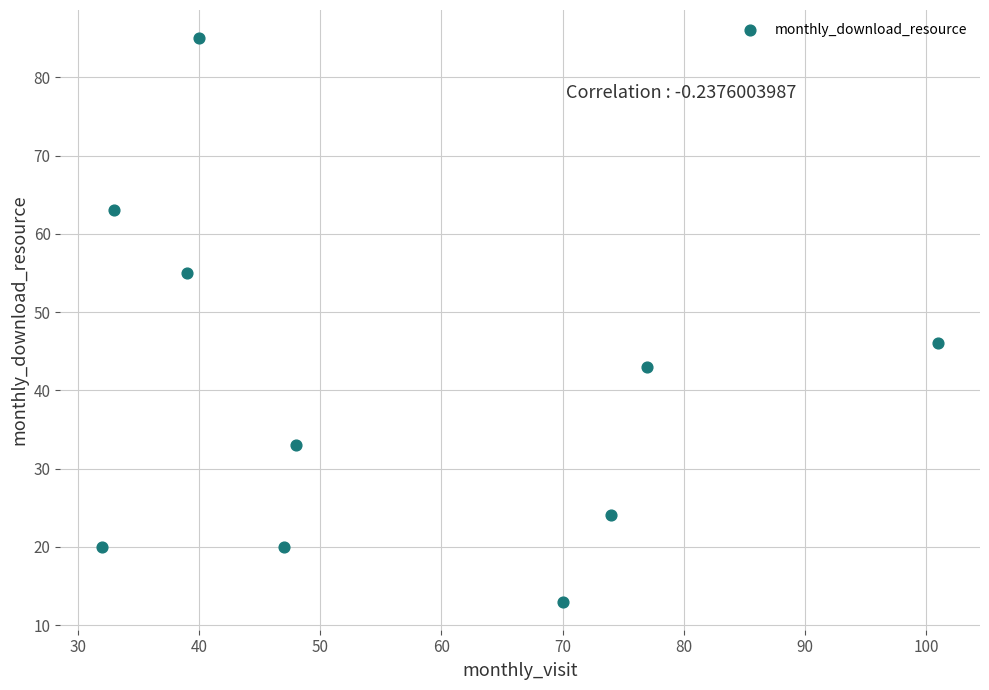

What is the average Y value?

40